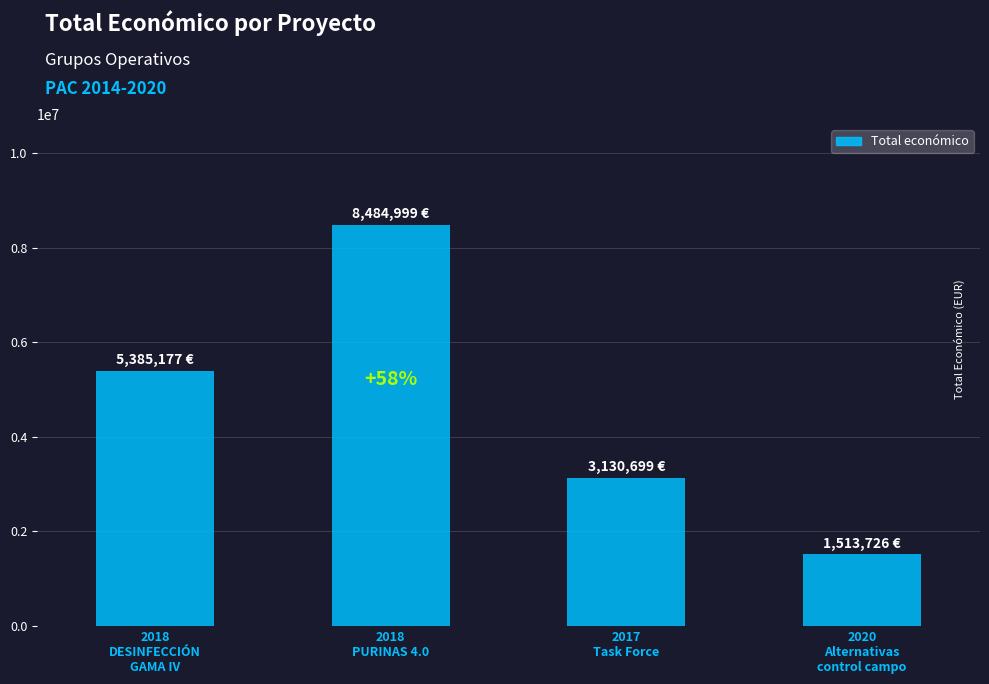

Rank the categories by value from highest to lowest.

2018
PURINAS 4.0, 2018
DESINFECCIÓN
GAMA IV, 2017
Task Force, 2020
Alternativas
control campo